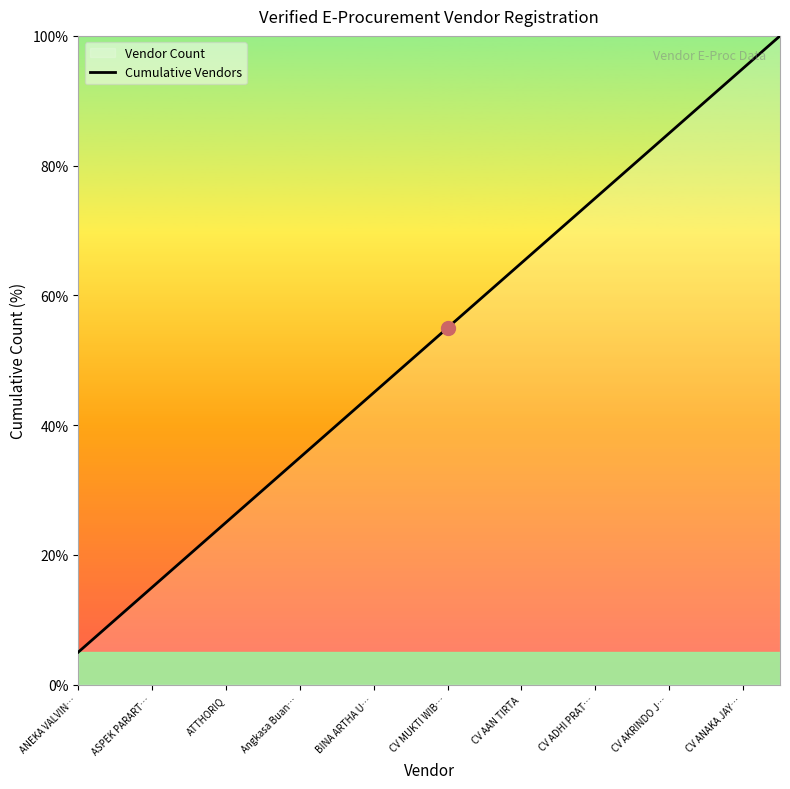

What is the ratio of the value at CV ANAKA JAY… to the value at CV AAN TIRTA?

1.5